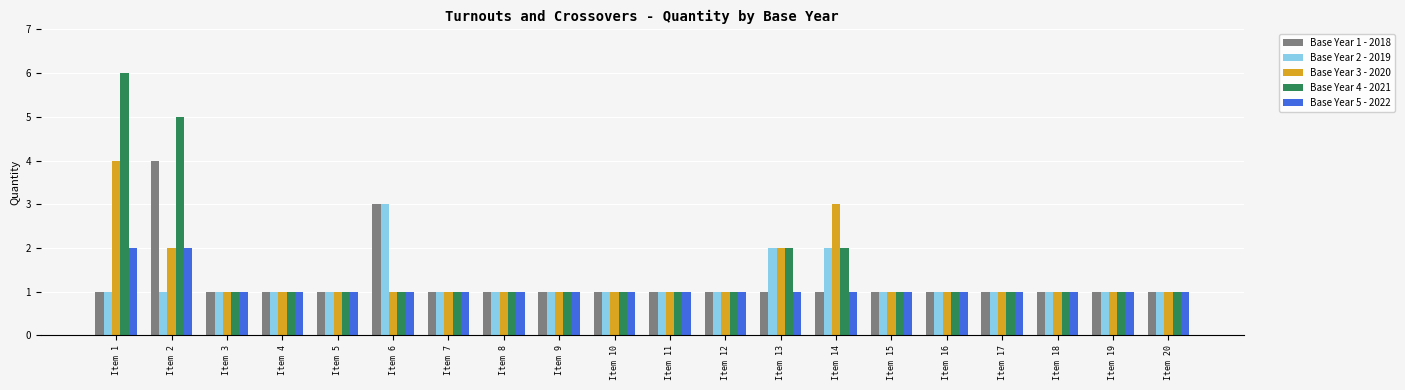

What is the difference between the Base Year 3 - 2020 values at Item 2 and Item 15?

1